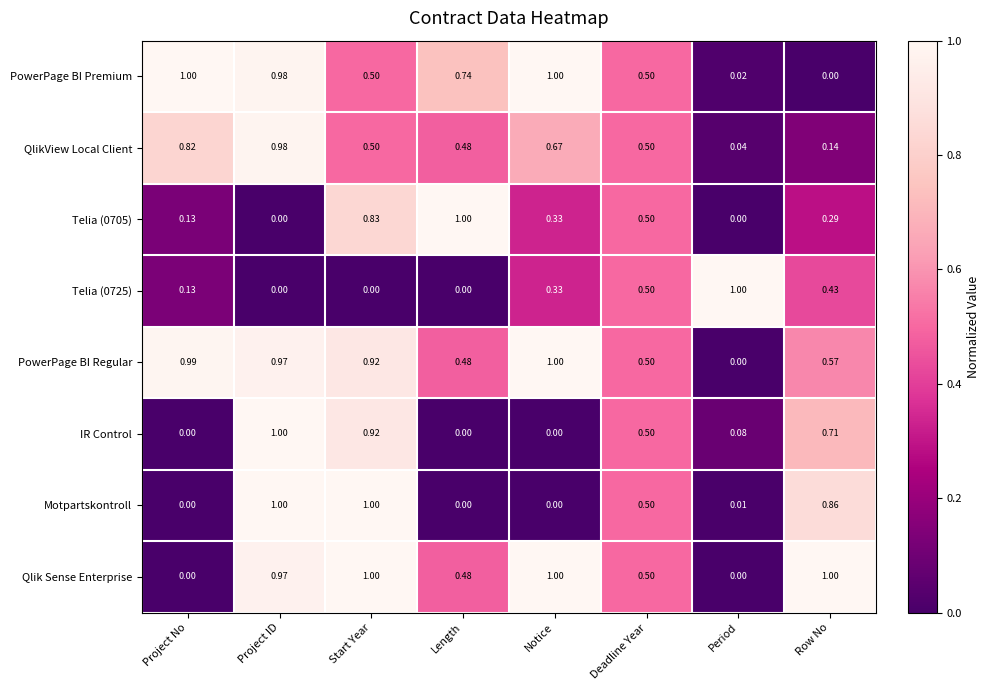

How many series are shown in this chart?

8